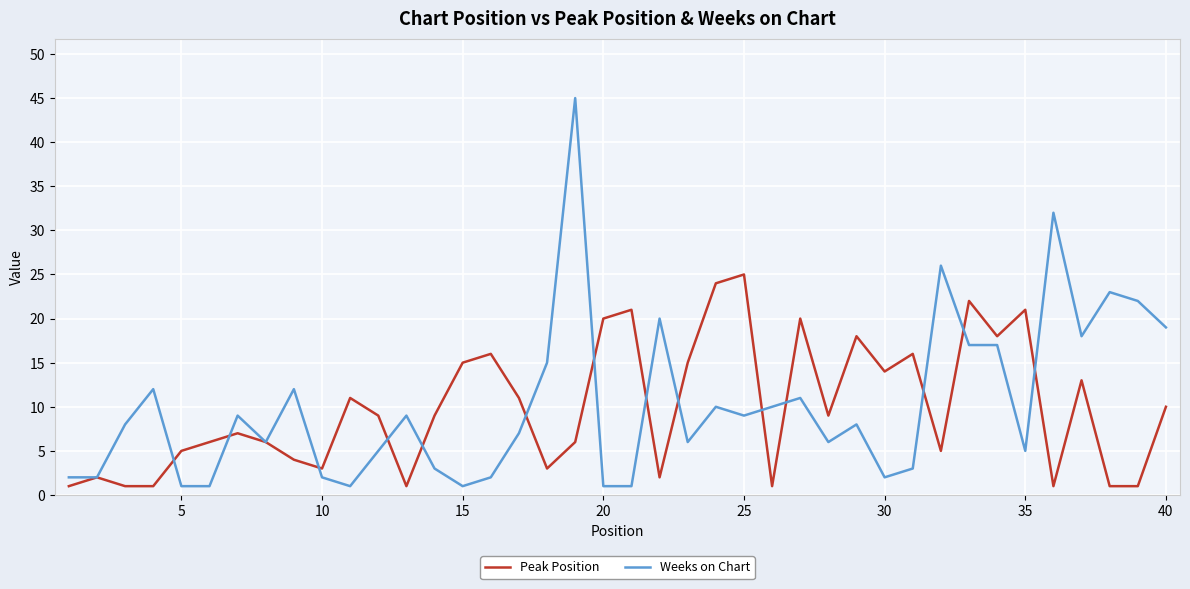

What is the greatest value displayed?

45